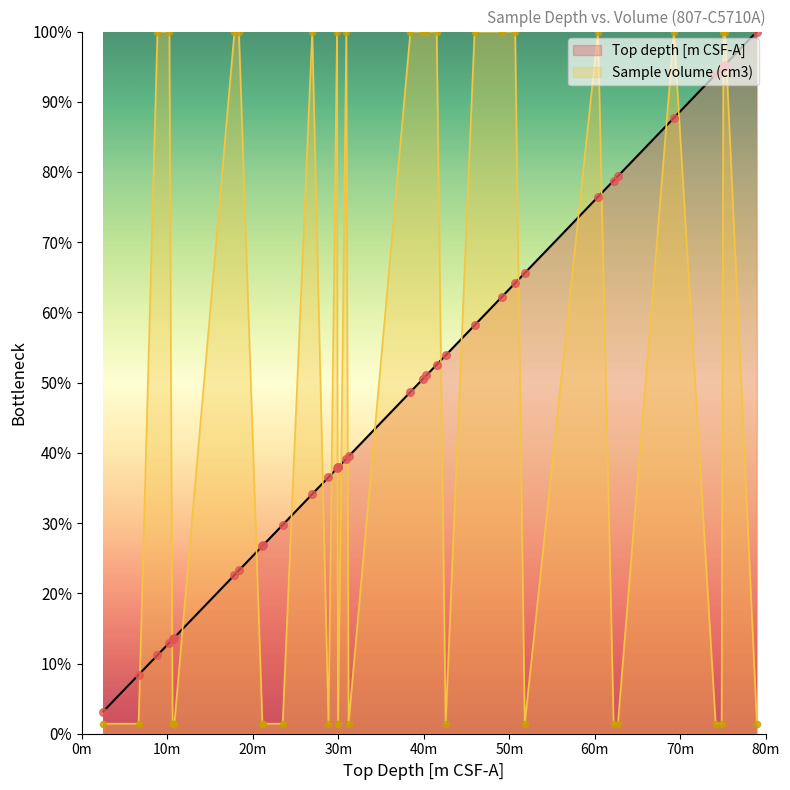

What is the ratio of the value at 28.84 to the value at 8.835?

3.3